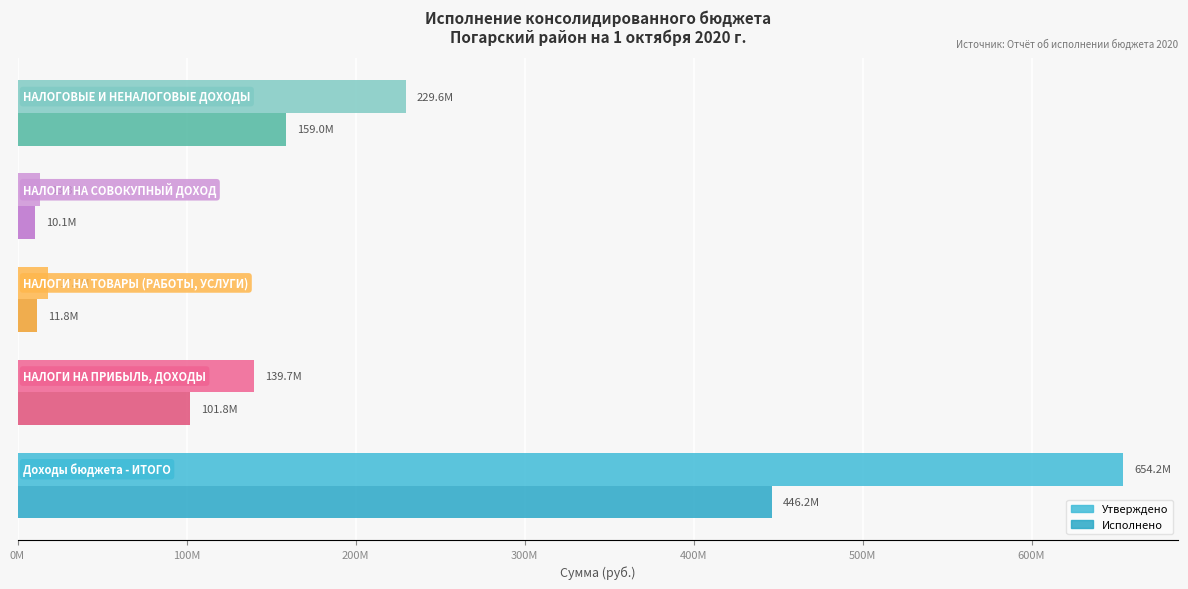

Rank the series by their average value, from lowest to highest.

Исполнено, Утверждено